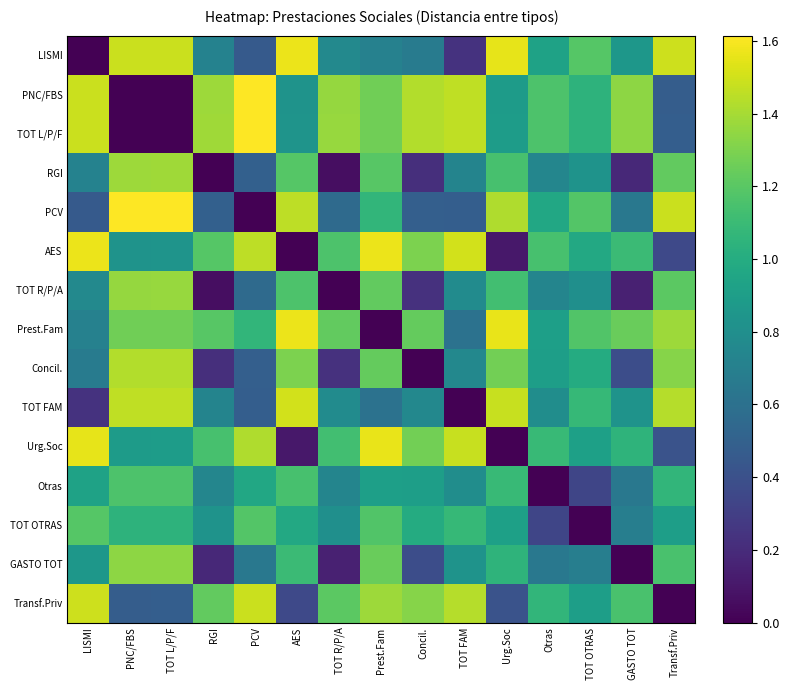

At how many categories does at least one series exceed 0?

15